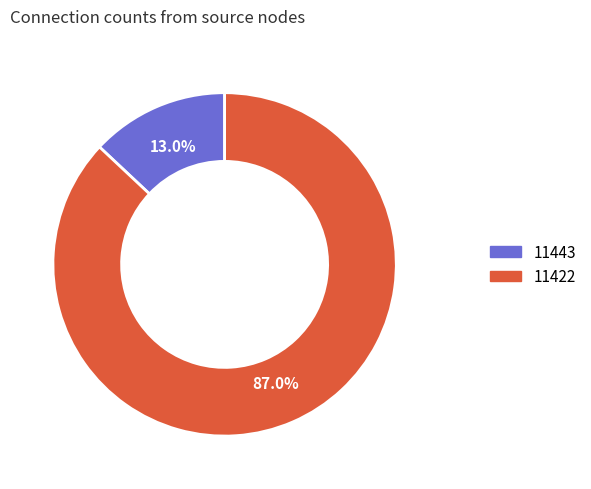

Is there any slice that represents more than half of the pie?

Yes